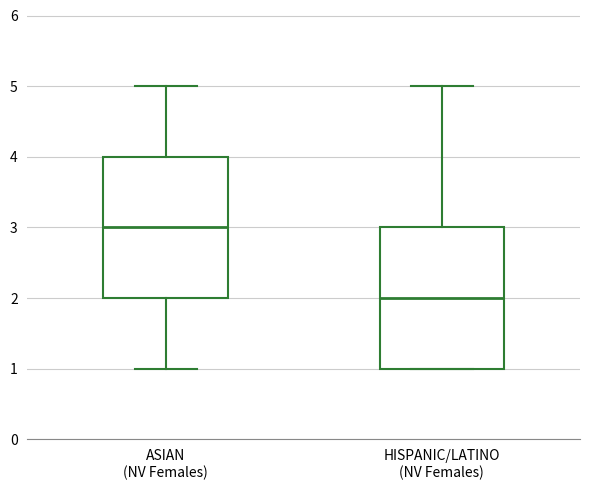

Reading left to right, read every box against the y-axis: the position of its median line, the range the box covers, and the ends of its whiskers. The values are not printed on the chart, so give them approximately, as read against the axis.

ASIAN (NV Females): median 3, box 2 to 4, whiskers 1 to 5
HISPANIC/LATINO (NV Females): median 2, box 1 to 3, whiskers 1 to 5